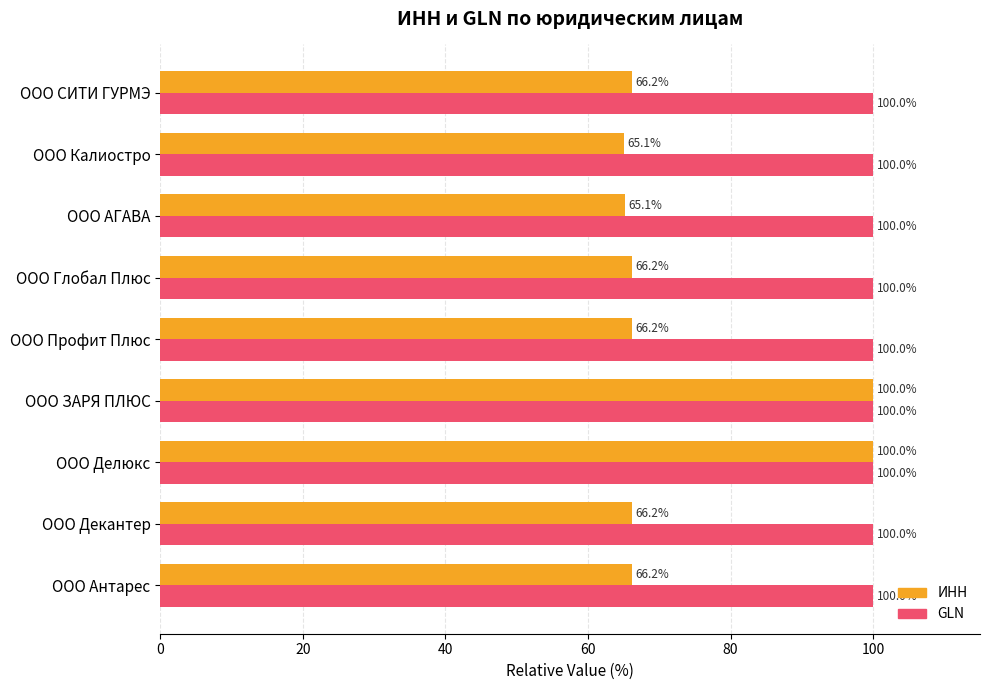

What is the average value of the ИНН series?

73.5